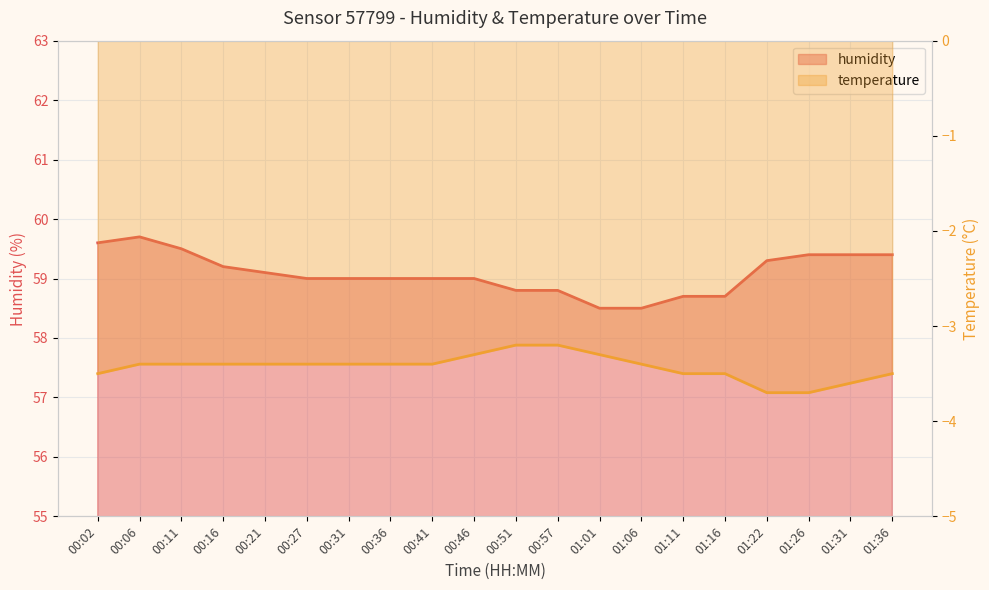

Reading left to right, extract all data points from this chart.

humidity: 00:02=59.6	00:06=59.7	00:11=59.5	00:16=59.2	00:21=59.1	00:27=59.0	00:31=59.0	00:36=59.0	00:41=59.0	00:46=59.0	00:51=58.8	00:57=58.8	01:01=58.5	01:06=58.5	01:11=58.7	01:16=58.7	01:22=59.3	01:26=59.4	01:31=59.4	01:36=59.4
temperature: 00:02=-3.5	00:06=-3.4	00:11=-3.4	00:16=-3.4	00:21=-3.4	00:27=-3.4	00:31=-3.4	00:36=-3.4	00:41=-3.4	00:46=-3.3	00:51=-3.2	00:57=-3.2	01:01=-3.3	01:06=-3.4	01:11=-3.5	01:16=-3.5	01:22=-3.7	01:26=-3.7	01:31=-3.6	01:36=-3.5